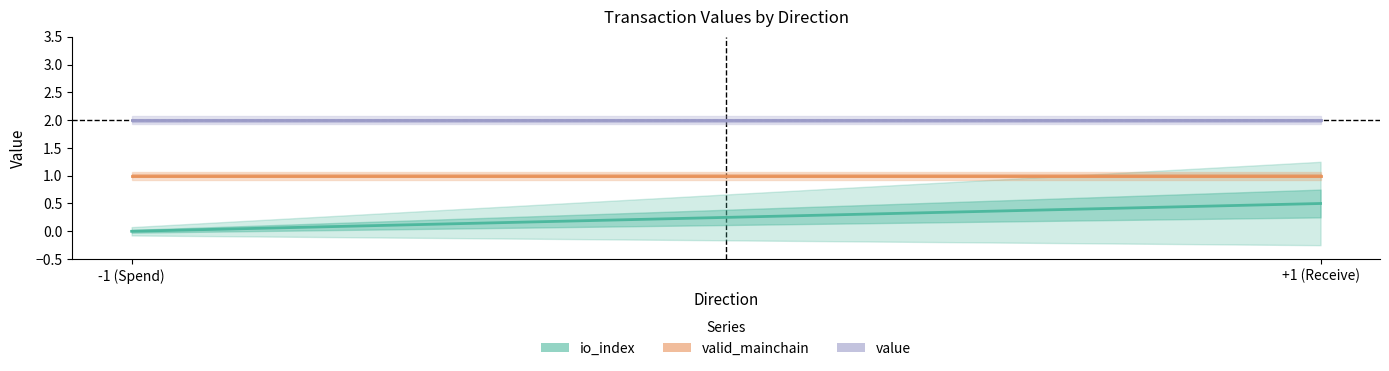

Where is valid_mainchain nearest to the value 1?

-1 (Spend)